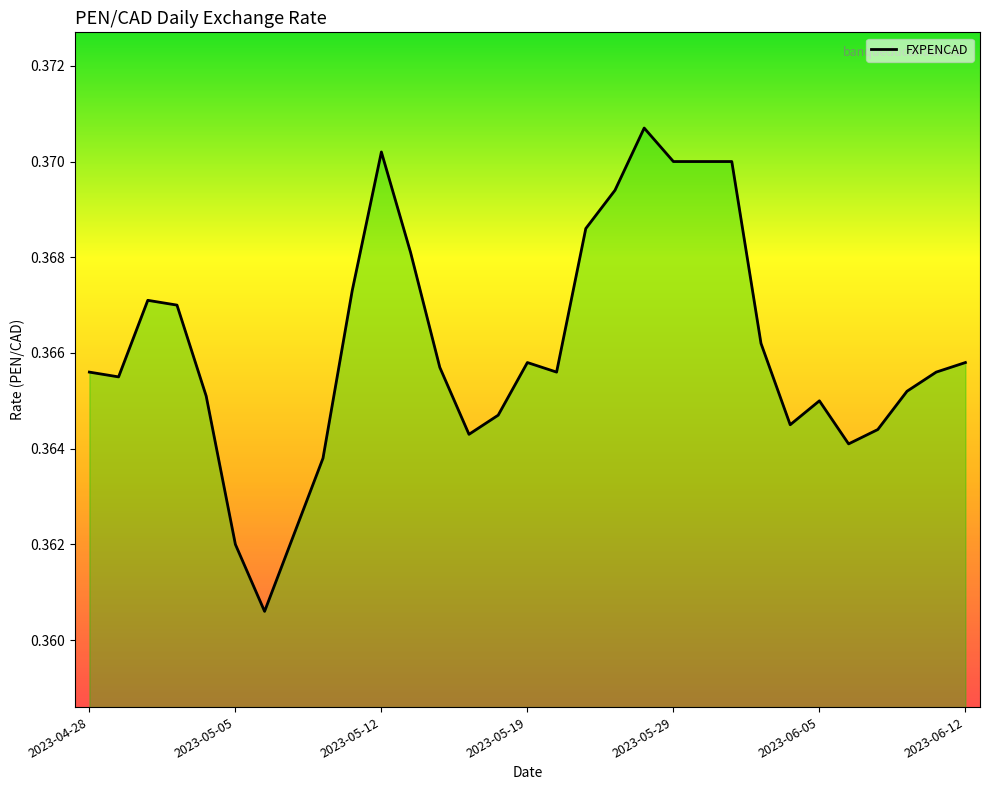

The chart shows a value of 0.5 at 2023-06-05. True or false?

False